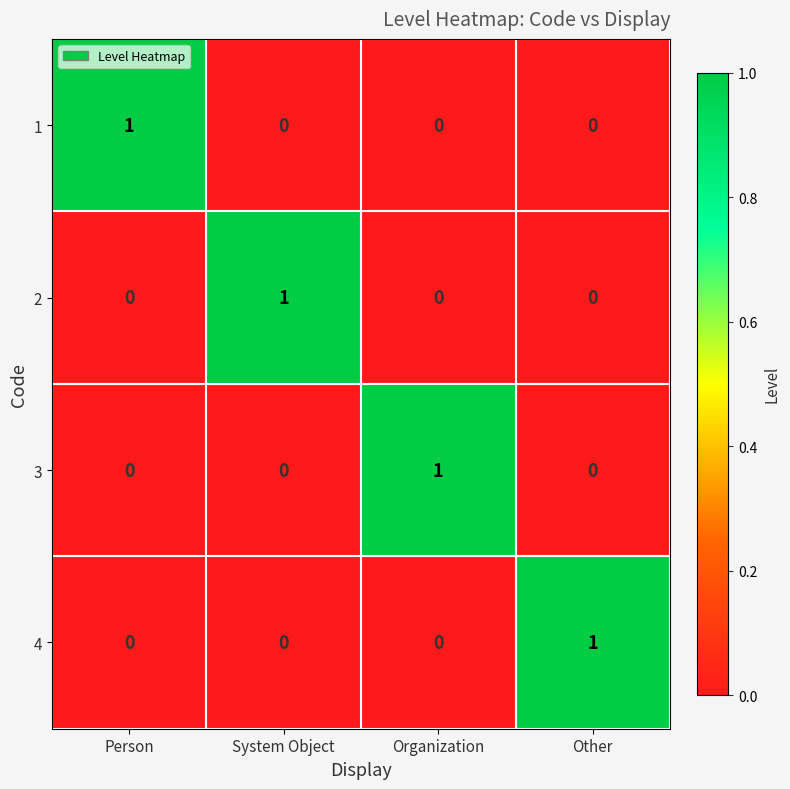

Reading left to right, list all the values displayed in this chart.

1: Person=1	System Object=0	Organization=0	Other=0
2: Person=0	System Object=1	Organization=0	Other=0
3: Person=0	System Object=0	Organization=1	Other=0
4: Person=0	System Object=0	Organization=0	Other=1